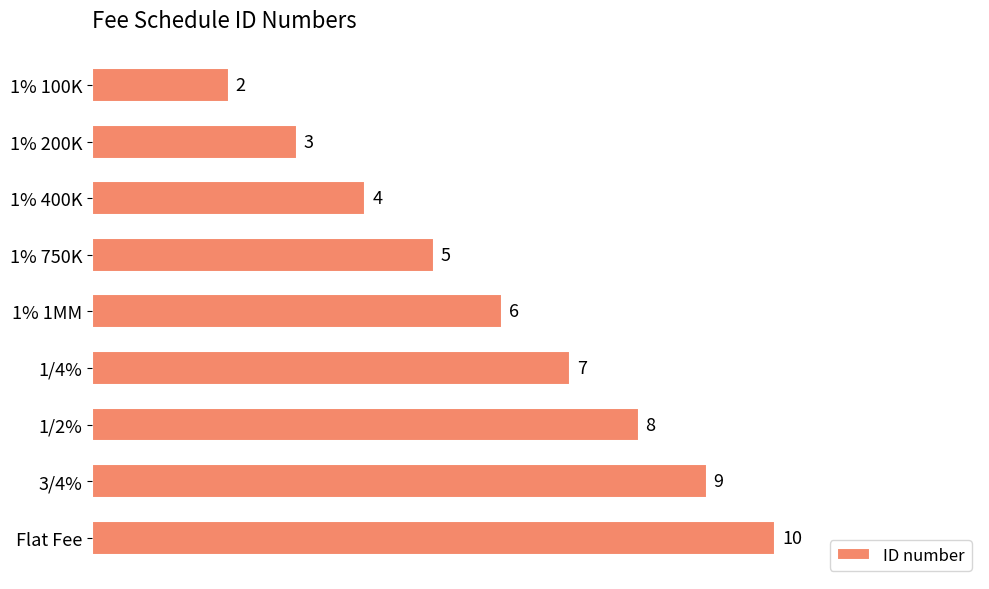

The chart shows a value of 3 at 1% 200K. True or false?

True